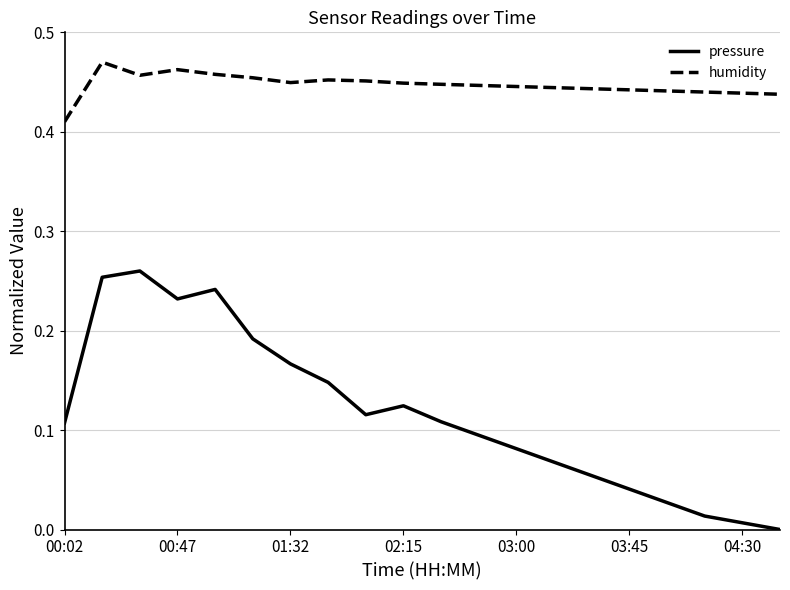

True or false: humidity and pressure intersect in this chart.

False